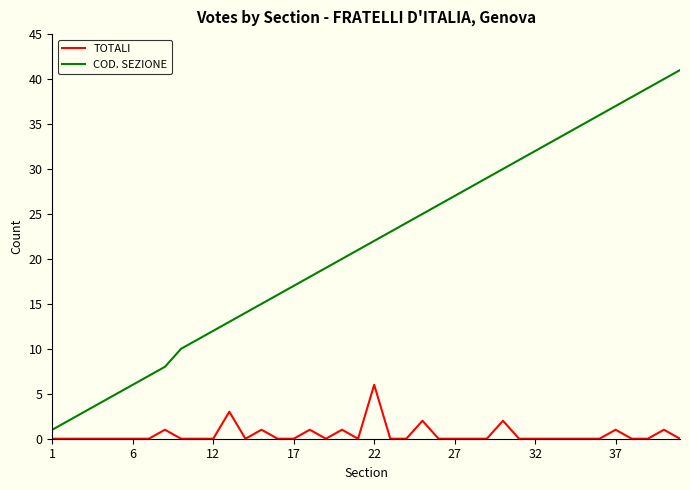

Which series has the largest range (max minus min)?

COD. SEZIONE